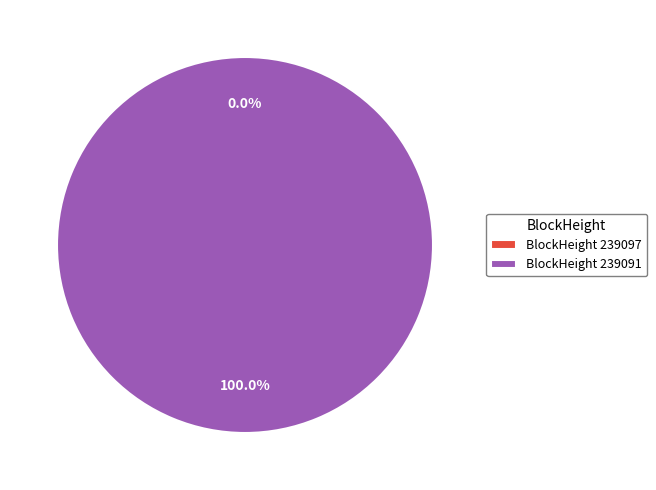

True or false: 239091 accounts for 100% of the total.

True